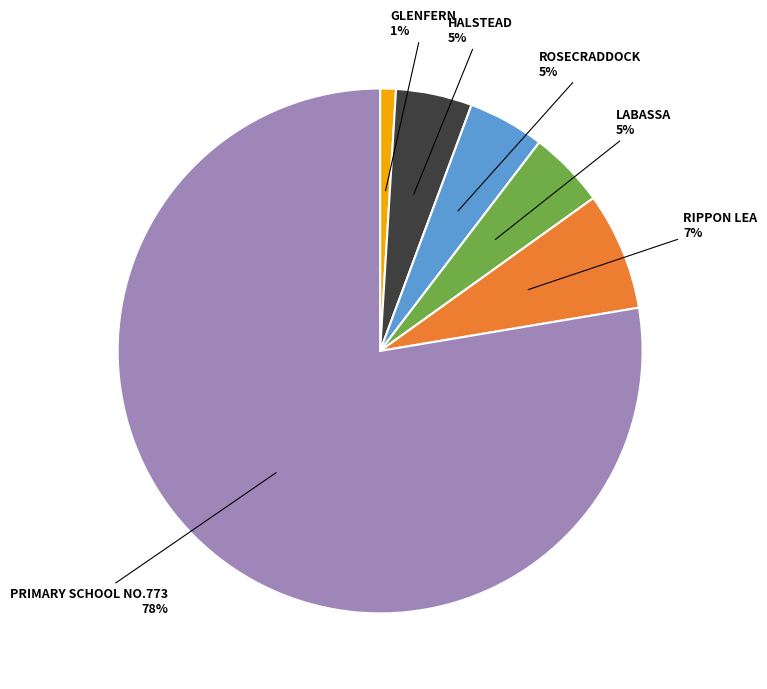

Does any single category account for the majority?

Yes